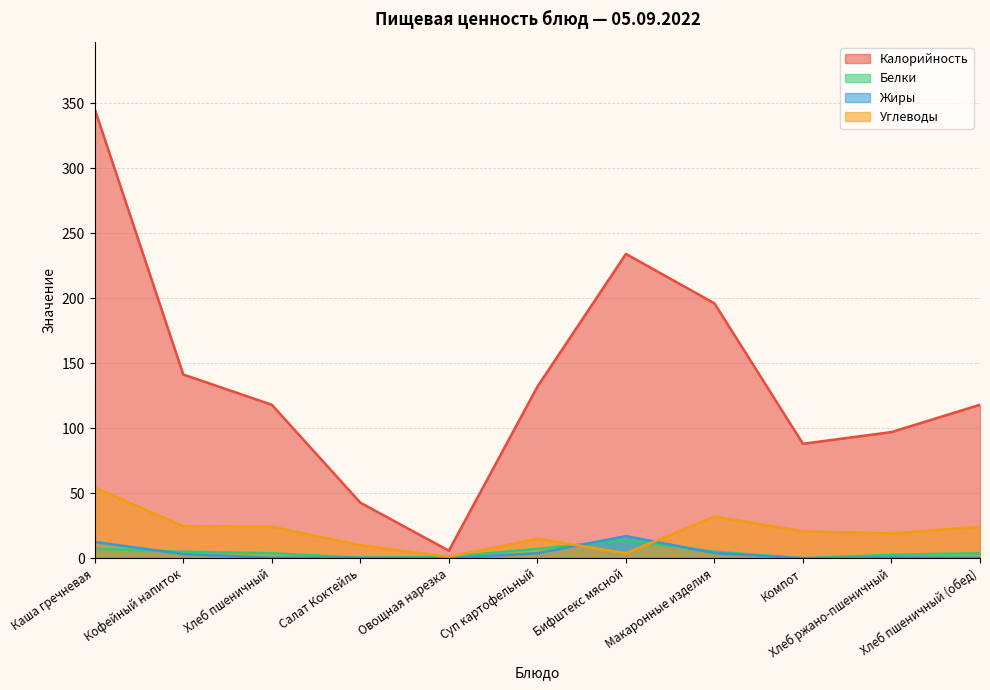

At Хлеб пшеничный (обед), list the series in order from smallest to largest.

Жиры, Белки, Углеводы, Калорийность